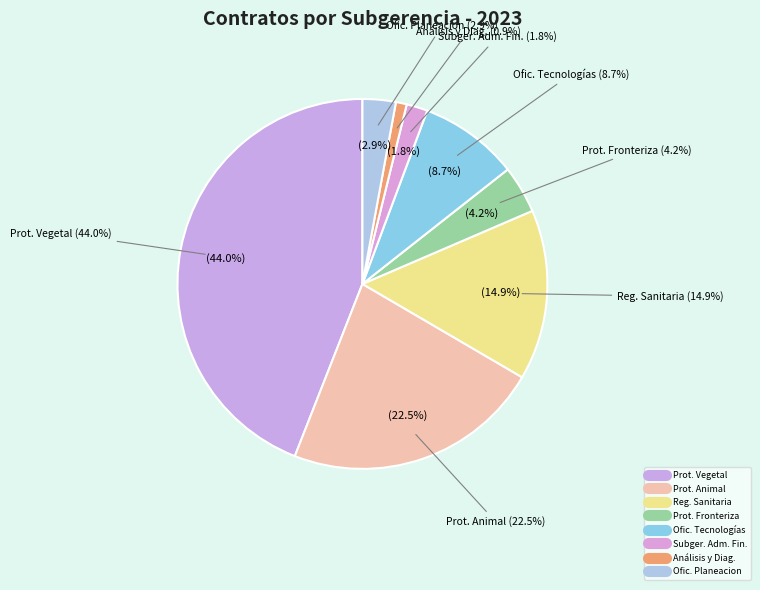

How many slices are in this pie chart?

8